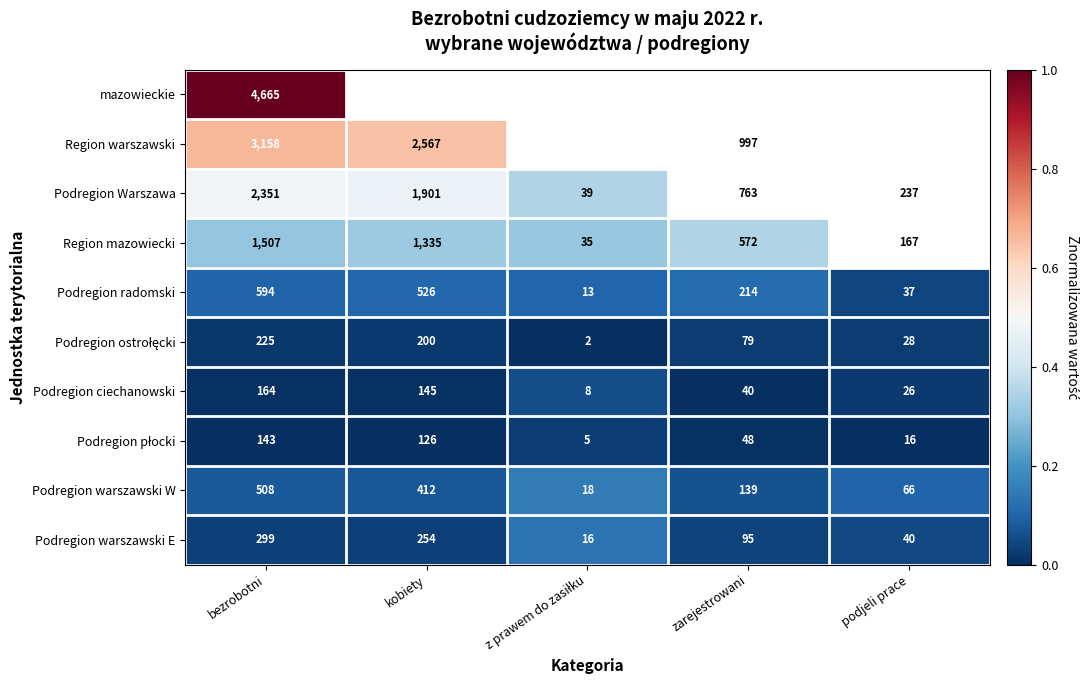

Which series has the widest spread of values?

mazowieckie